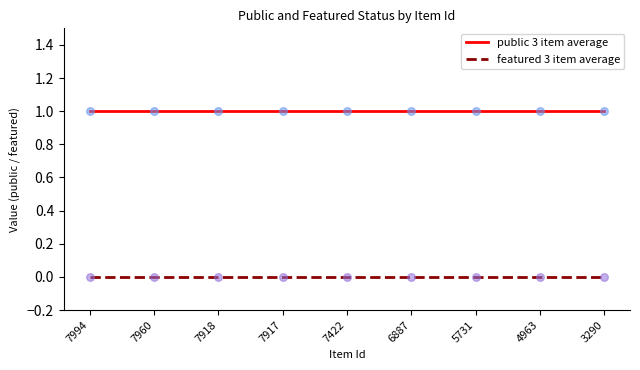

Is the value of featured 3 item average at 7994 greater than the value of public 3 item average at 7994?

No